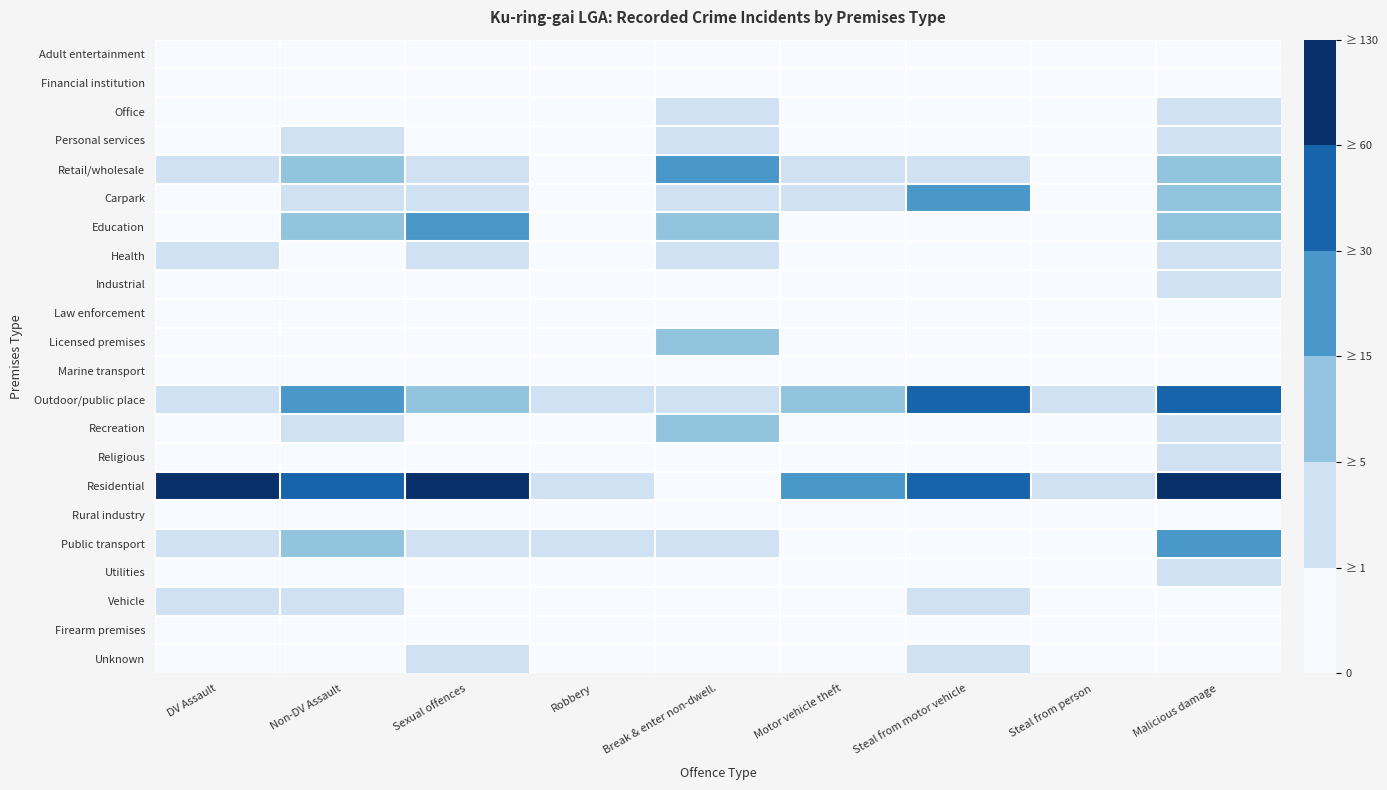

Reading right to left, list all the values displayed in this chart.

Adult entertainment: Malicious damage=0	Steal from person=0	Steal from motor vehicle=0	Motor vehicle theft=0	Break & enter non-dwell.=0	Robbery=0	Sexual offences=0	Non-DV Assault=0	DV Assault=0
Financial institution: Malicious damage=0	Steal from person=0	Steal from motor vehicle=0	Motor vehicle theft=0	Break & enter non-dwell.=0	Robbery=0	Sexual offences=0	Non-DV Assault=0	DV Assault=0
Office: Malicious damage=2	Steal from person=0	Steal from motor vehicle=0	Motor vehicle theft=0	Break & enter non-dwell.=1	Robbery=0	Sexual offences=0	Non-DV Assault=0	DV Assault=0
Personal services: Malicious damage=1	Steal from person=0	Steal from motor vehicle=0	Motor vehicle theft=0	Break & enter non-dwell.=2	Robbery=0	Sexual offences=0	Non-DV Assault=2	DV Assault=0
Retail/wholesale: Malicious damage=9	Steal from person=0	Steal from motor vehicle=3	Motor vehicle theft=1	Break & enter non-dwell.=23	Robbery=0	Sexual offences=3	Non-DV Assault=10	DV Assault=2
Carpark: Malicious damage=8	Steal from person=0	Steal from motor vehicle=16	Motor vehicle theft=4	Break & enter non-dwell.=1	Robbery=0	Sexual offences=1	Non-DV Assault=1	DV Assault=0
Education: Malicious damage=7	Steal from person=0	Steal from motor vehicle=0	Motor vehicle theft=0	Break & enter non-dwell.=5	Robbery=0	Sexual offences=17	Non-DV Assault=13	DV Assault=0
Health: Malicious damage=3	Steal from person=0	Steal from motor vehicle=0	Motor vehicle theft=0	Break & enter non-dwell.=1	Robbery=0	Sexual offences=3	Non-DV Assault=0	DV Assault=1
Industrial: Malicious damage=1	Steal from person=0	Steal from motor vehicle=0	Motor vehicle theft=0	Break & enter non-dwell.=0	Robbery=0	Sexual offences=0	Non-DV Assault=0	DV Assault=0
Law enforcement: Malicious damage=0	Steal from person=0	Steal from motor vehicle=0	Motor vehicle theft=0	Break & enter non-dwell.=0	Robbery=0	Sexual offences=0	Non-DV Assault=0	DV Assault=0
Licensed premises: Malicious damage=0	Steal from person=0	Steal from motor vehicle=0	Motor vehicle theft=0	Break & enter non-dwell.=6	Robbery=0	Sexual offences=0	Non-DV Assault=0	DV Assault=0
Marine transport: Malicious damage=0	Steal from person=0	Steal from motor vehicle=0	Motor vehicle theft=0	Break & enter non-dwell.=0	Robbery=0	Sexual offences=0	Non-DV Assault=0	DV Assault=0
Outdoor/public place: Malicious damage=39	Steal from person=1	Steal from motor vehicle=51	Motor vehicle theft=10	Break & enter non-dwell.=2	Robbery=1	Sexual offences=7	Non-DV Assault=19	DV Assault=3
Recreation: Malicious damage=3	Steal from person=0	Steal from motor vehicle=0	Motor vehicle theft=0	Break & enter non-dwell.=6	Robbery=0	Sexual offences=0	Non-DV Assault=2	DV Assault=0
Religious: Malicious damage=1	Steal from person=0	Steal from motor vehicle=0	Motor vehicle theft=0	Break & enter non-dwell.=0	Robbery=0	Sexual offences=0	Non-DV Assault=0	DV Assault=0
Residential: Malicious damage=81	Steal from person=2	Steal from motor vehicle=57	Motor vehicle theft=26	Break & enter non-dwell.=0	Robbery=4	Sexual offences=64	Non-DV Assault=31	DV Assault=119
Rural industry: Malicious damage=0	Steal from person=0	Steal from motor vehicle=0	Motor vehicle theft=0	Break & enter non-dwell.=0	Robbery=0	Sexual offences=0	Non-DV Assault=0	DV Assault=0
Public transport: Malicious damage=21	Steal from person=0	Steal from motor vehicle=0	Motor vehicle theft=0	Break & enter non-dwell.=1	Robbery=1	Sexual offences=4	Non-DV Assault=13	DV Assault=2
Utilities: Malicious damage=2	Steal from person=0	Steal from motor vehicle=0	Motor vehicle theft=0	Break & enter non-dwell.=0	Robbery=0	Sexual offences=0	Non-DV Assault=0	DV Assault=0
Vehicle: Malicious damage=0	Steal from person=0	Steal from motor vehicle=2	Motor vehicle theft=0	Break & enter non-dwell.=0	Robbery=0	Sexual offences=0	Non-DV Assault=2	DV Assault=1
Firearm premises: Malicious damage=0	Steal from person=0	Steal from motor vehicle=0	Motor vehicle theft=0	Break & enter non-dwell.=0	Robbery=0	Sexual offences=0	Non-DV Assault=0	DV Assault=0
Unknown: Malicious damage=0	Steal from person=0	Steal from motor vehicle=1	Motor vehicle theft=0	Break & enter non-dwell.=0	Robbery=0	Sexual offences=3	Non-DV Assault=0	DV Assault=0